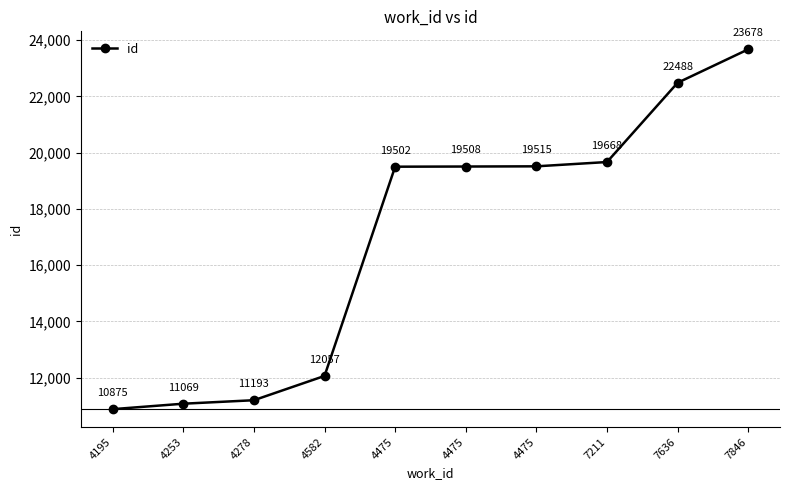

How many lines are shown in the chart?

1